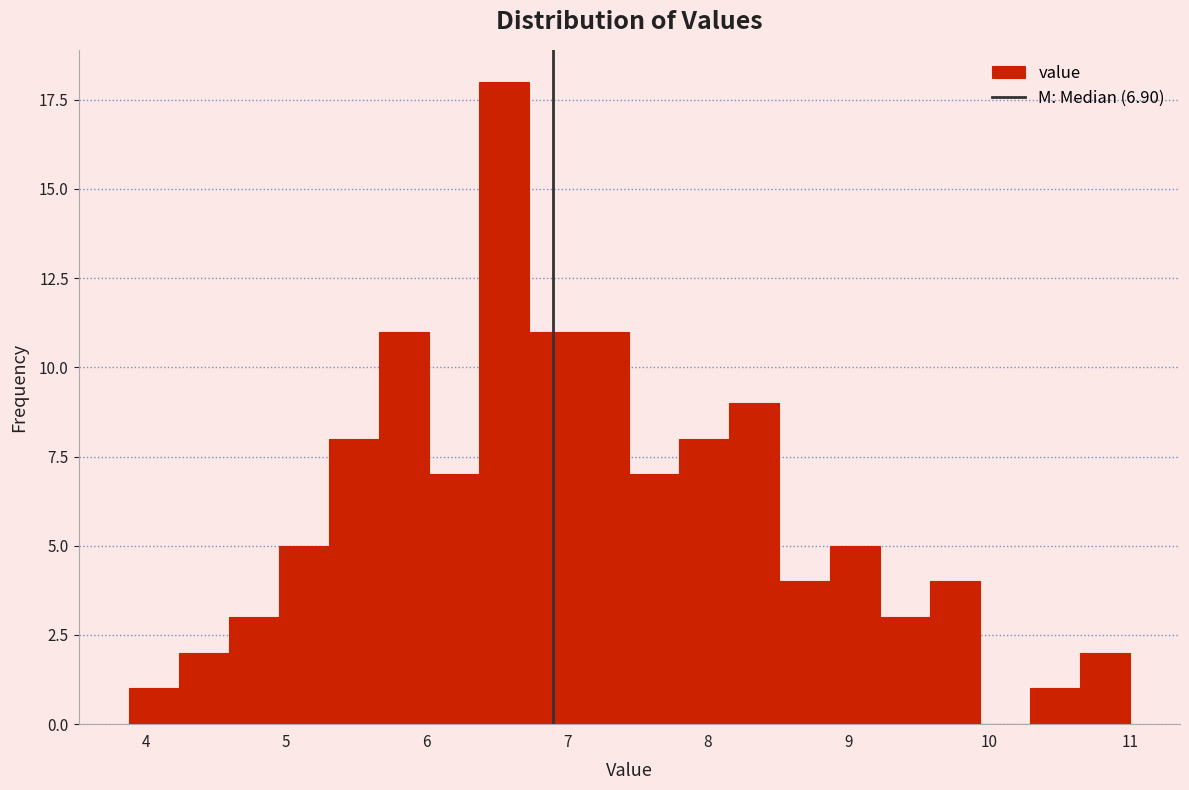

Read against the x-axis, roughly where is the centre of the tallest bar?

6.6